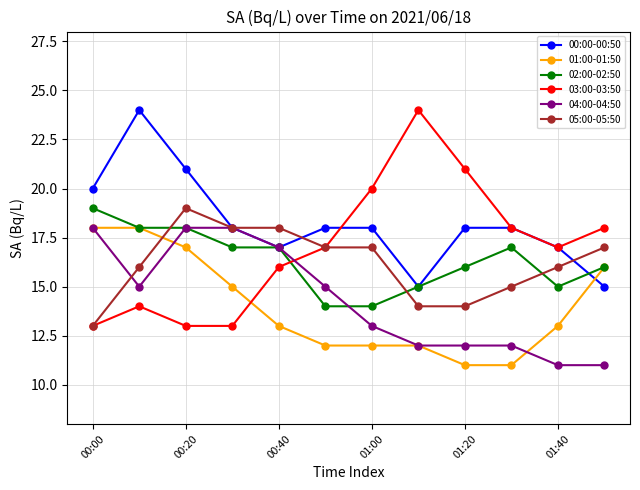

True or false: 03:00-03:50 and 02:00-02:50 intersect in this chart.

True